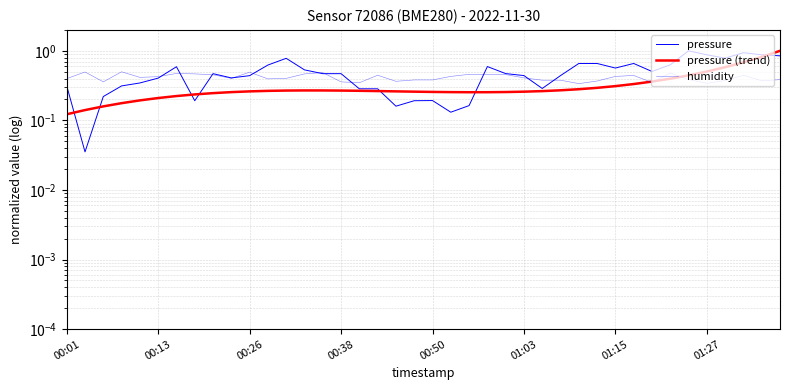

What value does the humidity series have at 32?

0.4